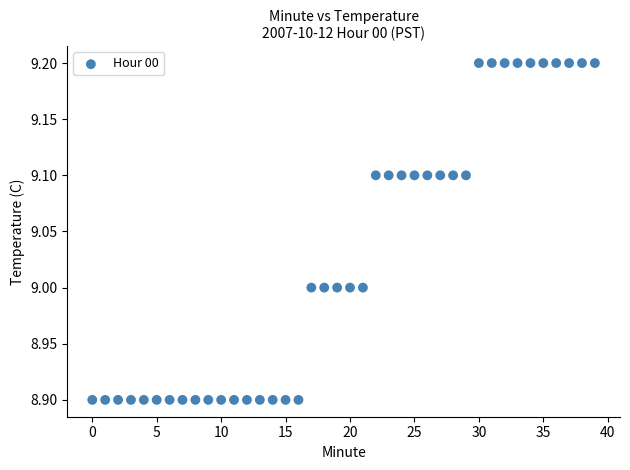

What is the range of Y values (max minus min)?

0.3